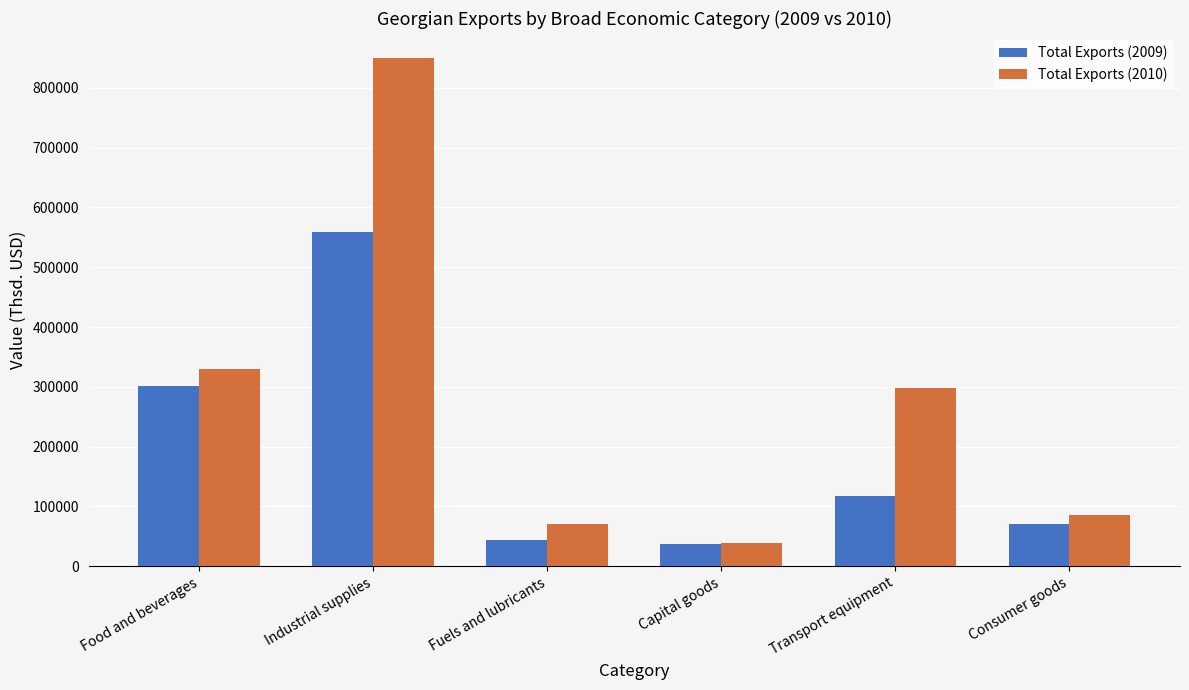

How many bars are there in each group?

2